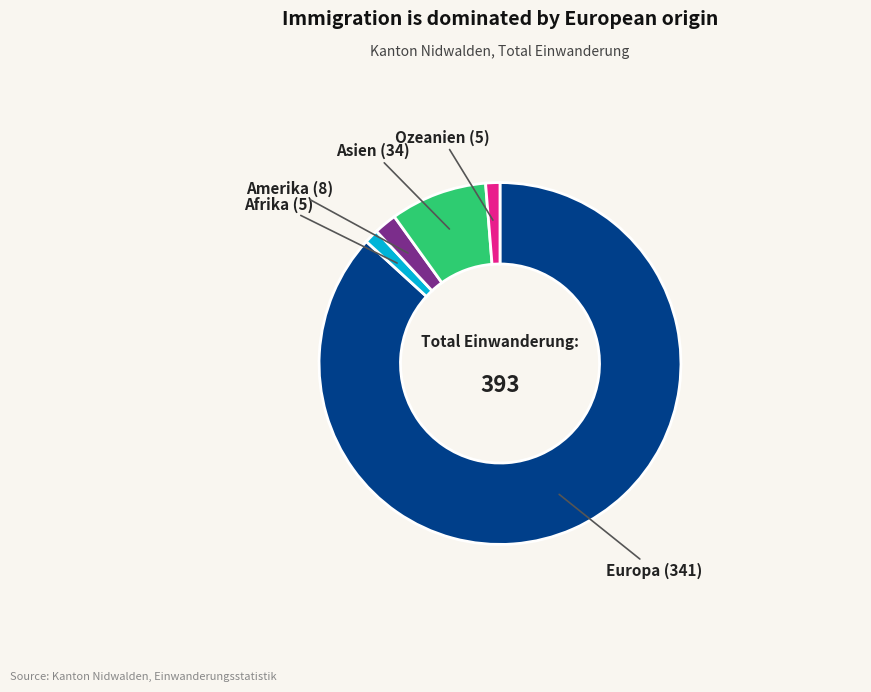

Is there a majority slice in this chart?

Yes